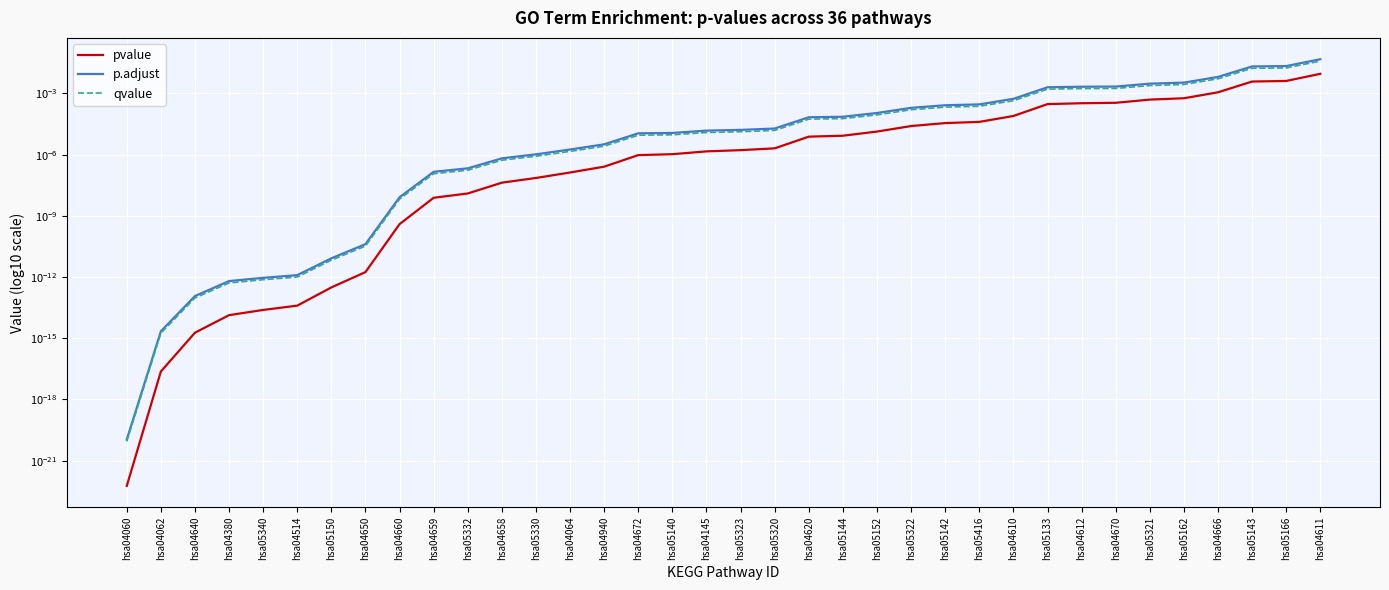

True or false: pvalue and p.adjust intersect in this chart.

False